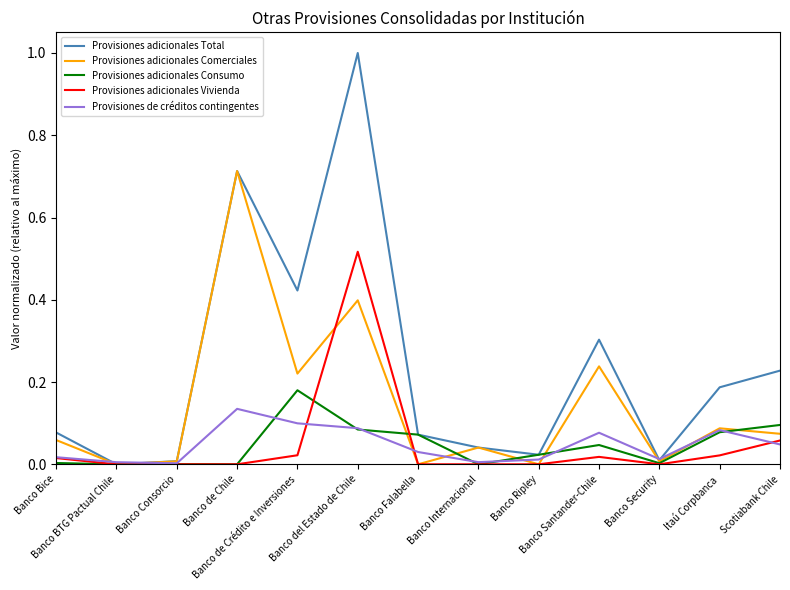

Which series has the largest range (max minus min)?

Provisiones adicionales Total